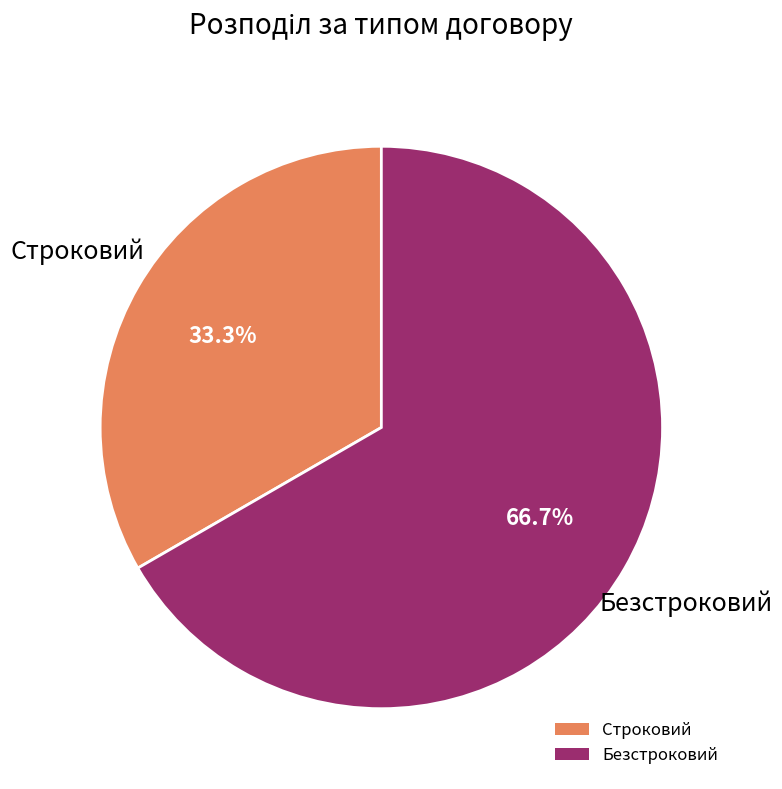

Combined, what portion of the pie is Безстроковий and Строковий?

100.0%